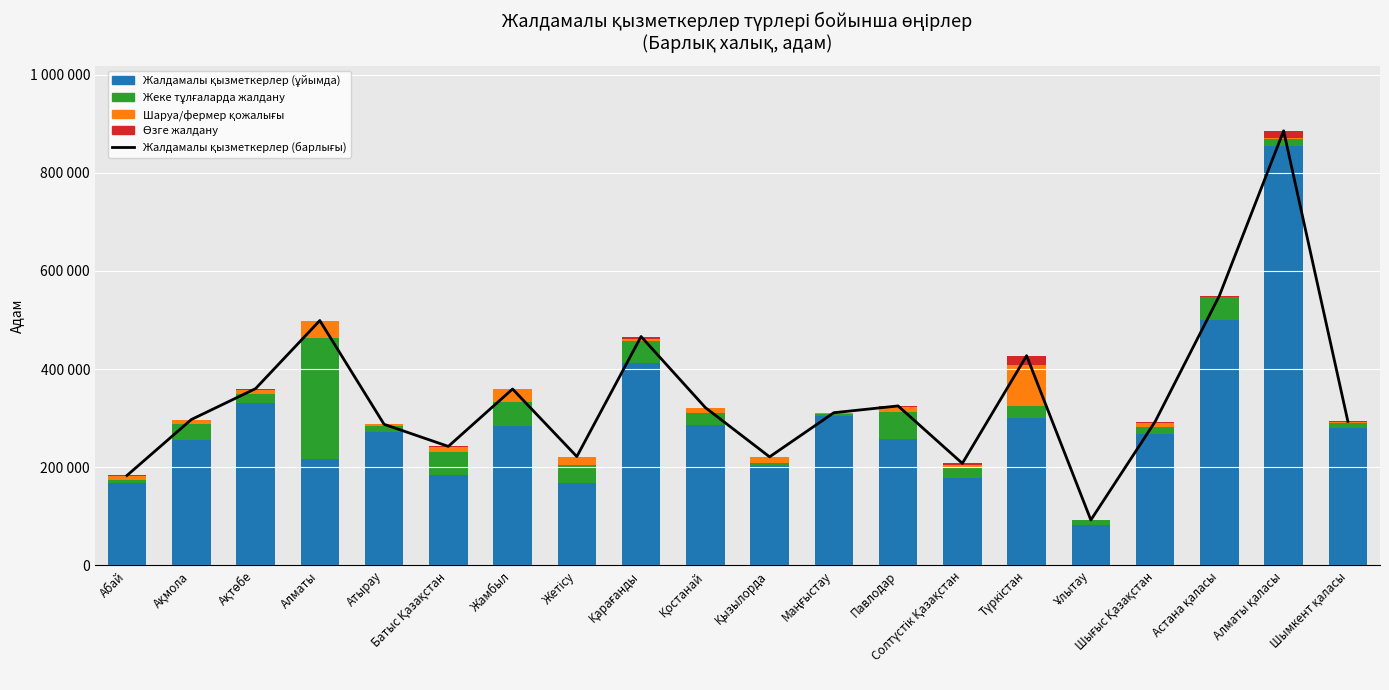

Is it true that Жалдамалы қызметкерлер (барлығы) equals 419513 at Маңғыстау?

False